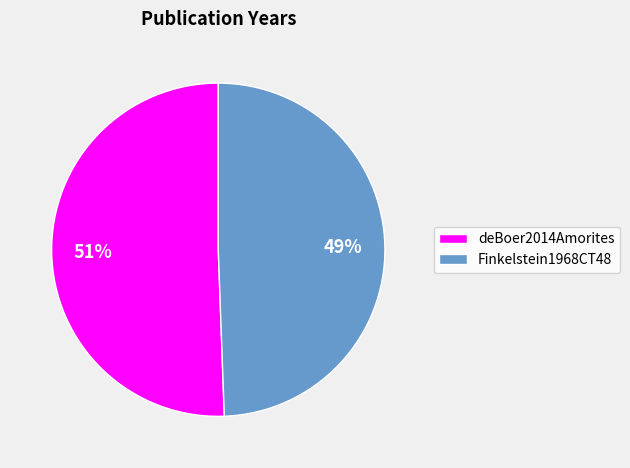

How many slices are in this pie chart?

2